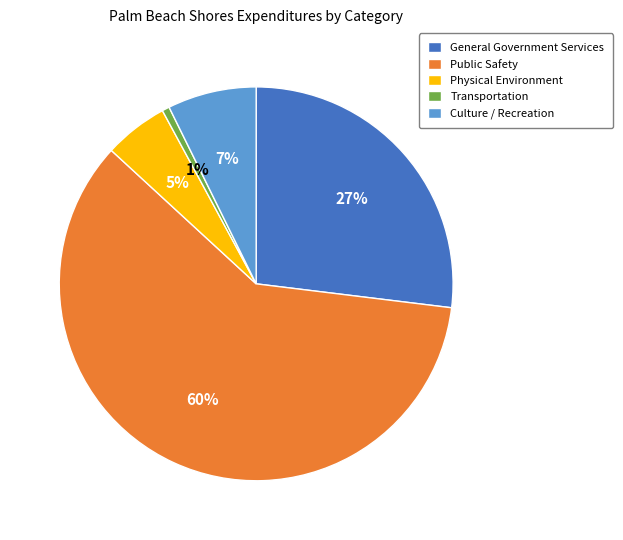

Is it true that Culture / Recreation is 12% of the pie?

False